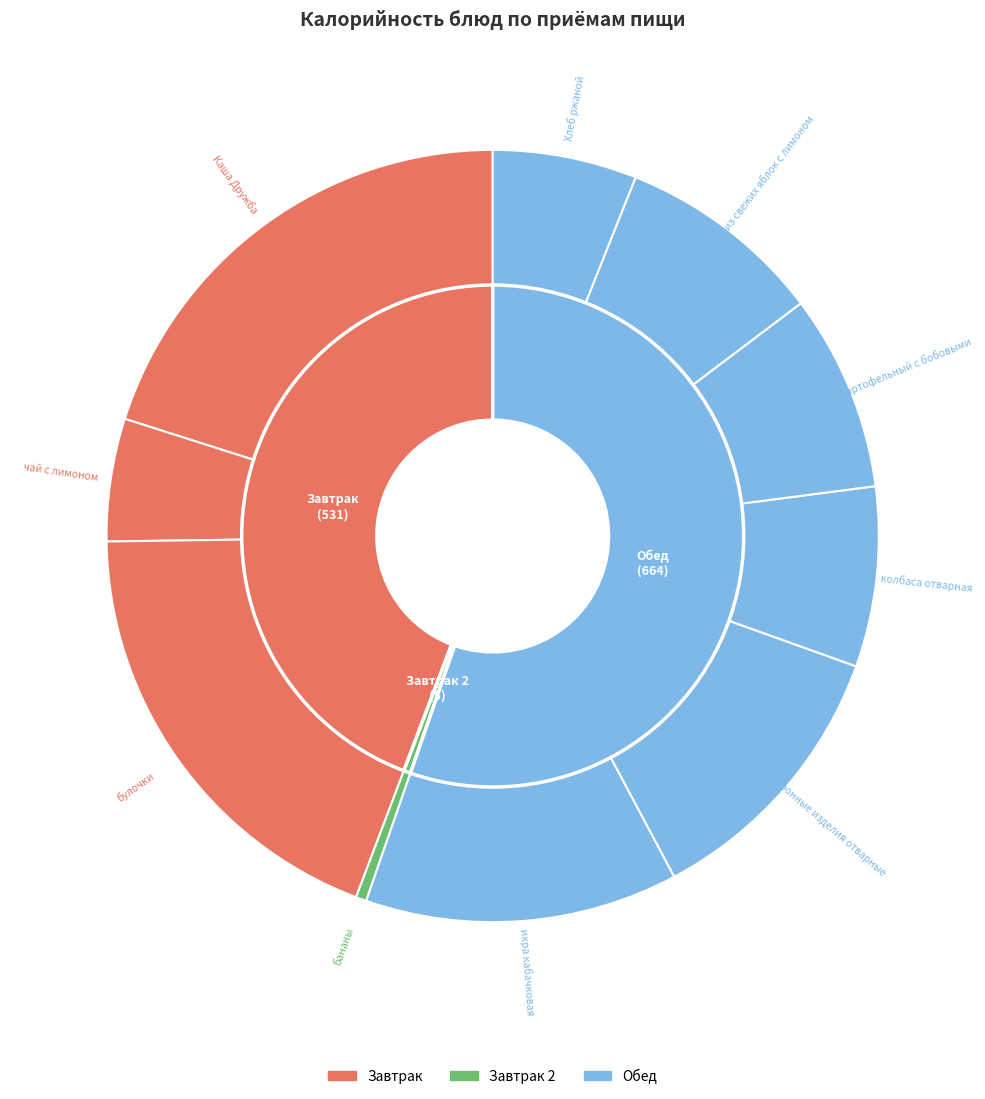

The компот из свежих яблок с лимоном slice represents 9% of the pie. True or false?

True